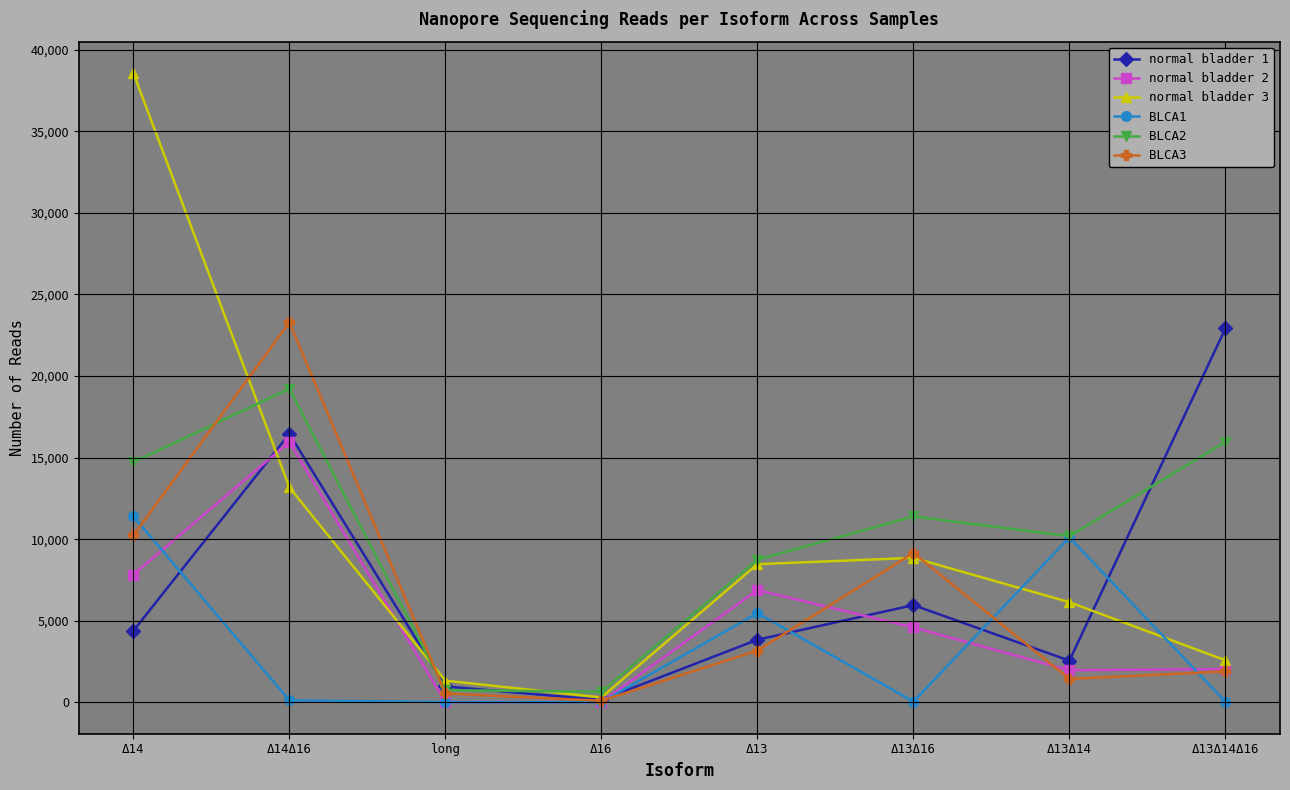

What is the label of the 2nd point from the left?

Δ14Δ16